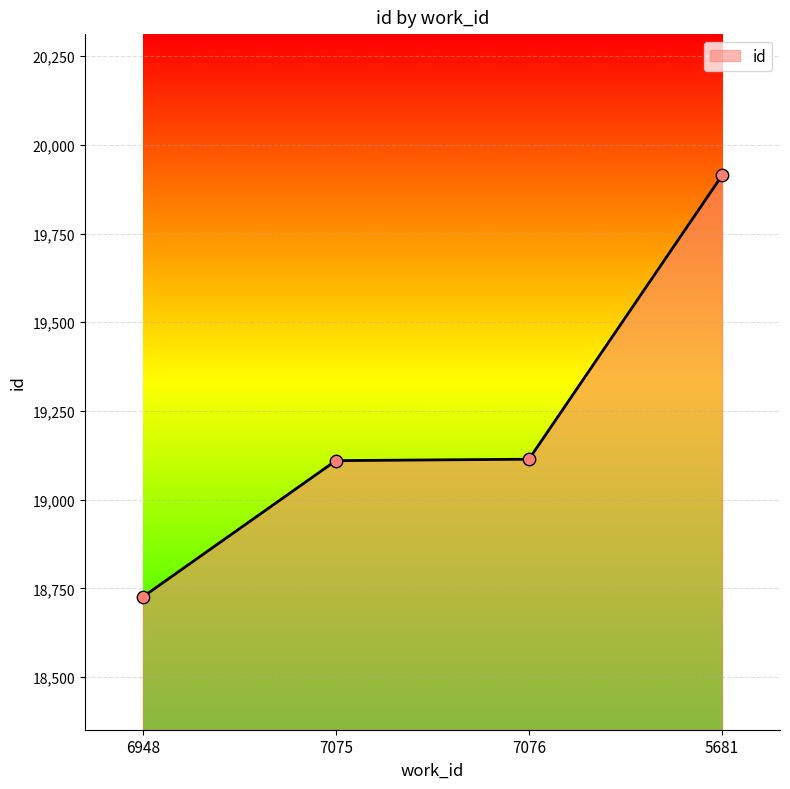

What is the ratio of the value at 5681 to the value at 7076?

1.0